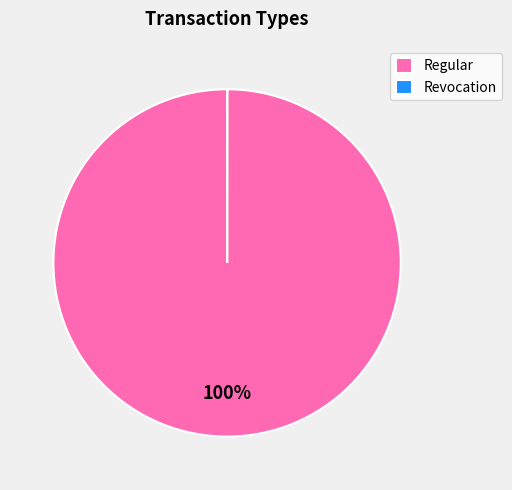

Which slice is the largest?

Regular